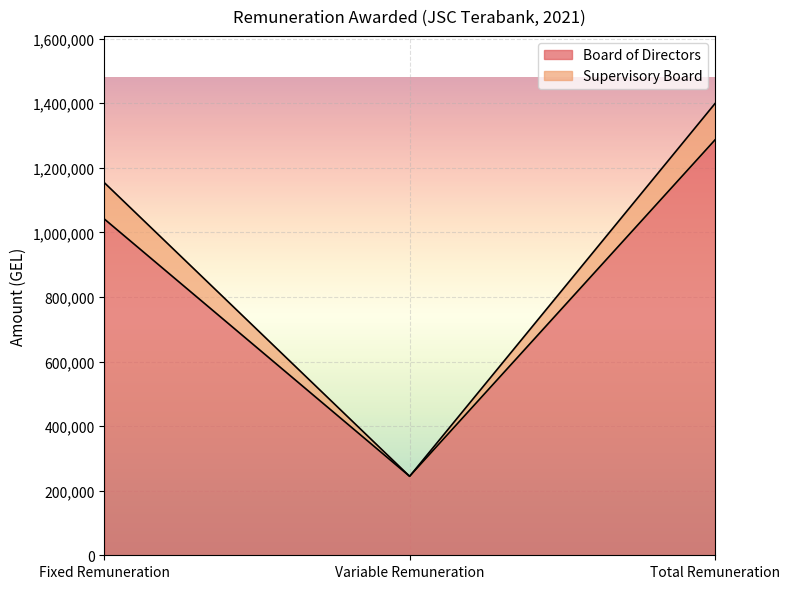

Which label corresponds to the largest value in the chart?

Total Remuneration